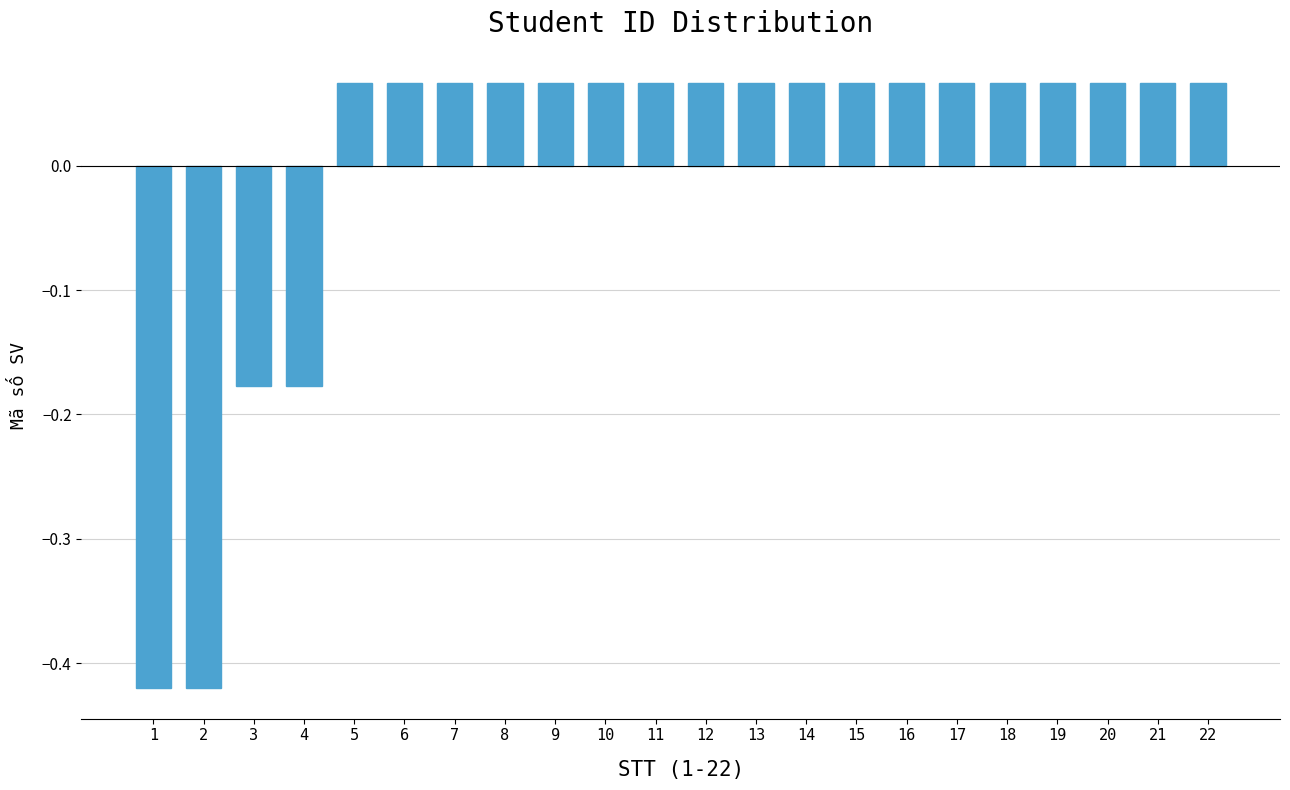

How many values are below zero?

4